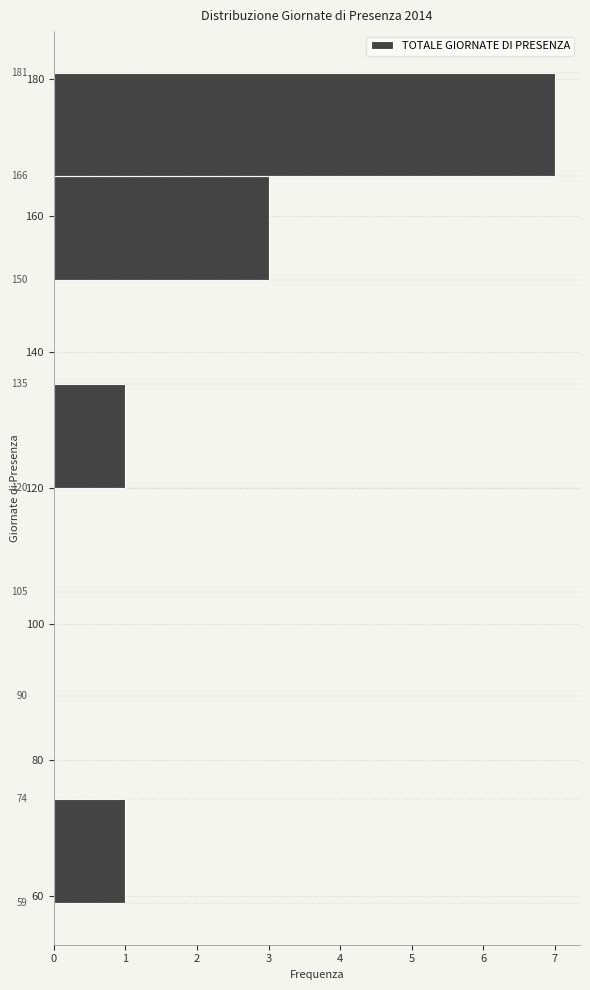

Which range on the y-axis has the longest bar?

166 to 182